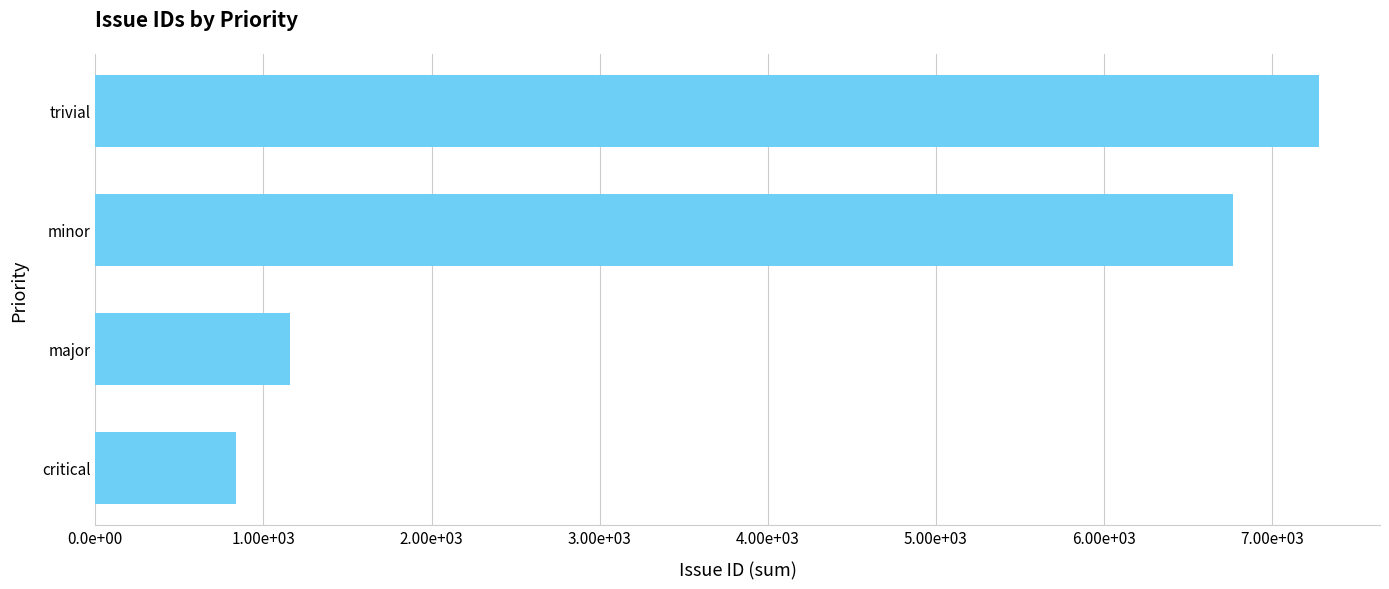

Rank the categories by value from highest to lowest.

trivial, minor, major, critical